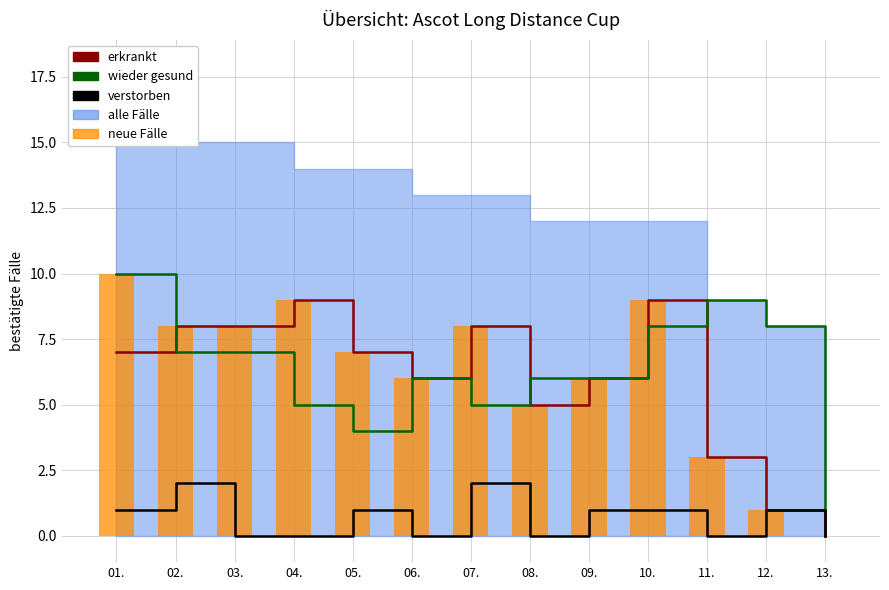

Where is neue Fälle nearest to the value 5?

08.